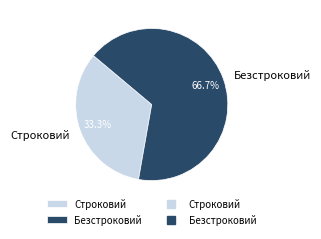

Is it true that Безстроковий is 67% of the pie?

True